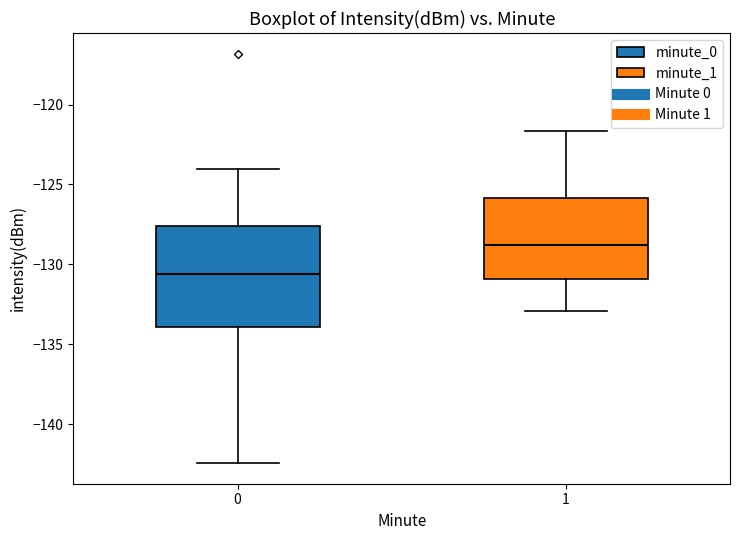

Where does the median line of the box at x = 0 sit on the y-axis? The values are not printed on the chart, so give them approximately, as read against the axis.

-130.5